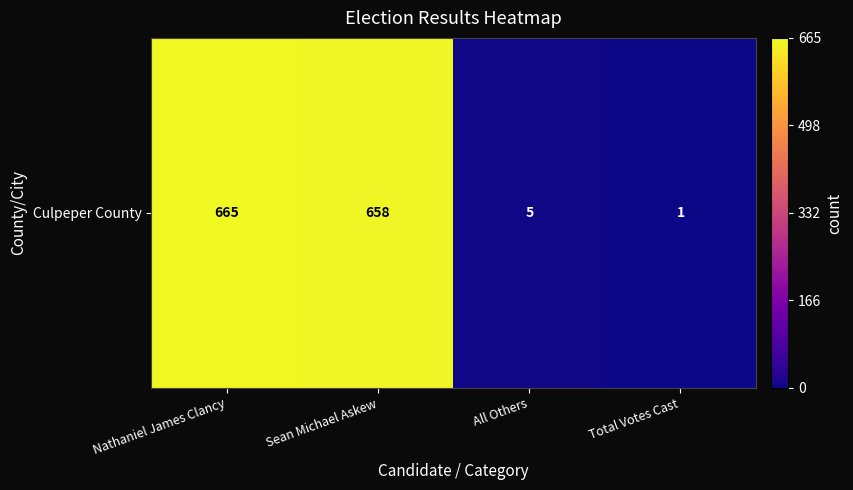

Rank the categories by value from lowest to highest.

Total Votes Cast, All Others, Sean Michael Askew, Nathaniel James Clancy